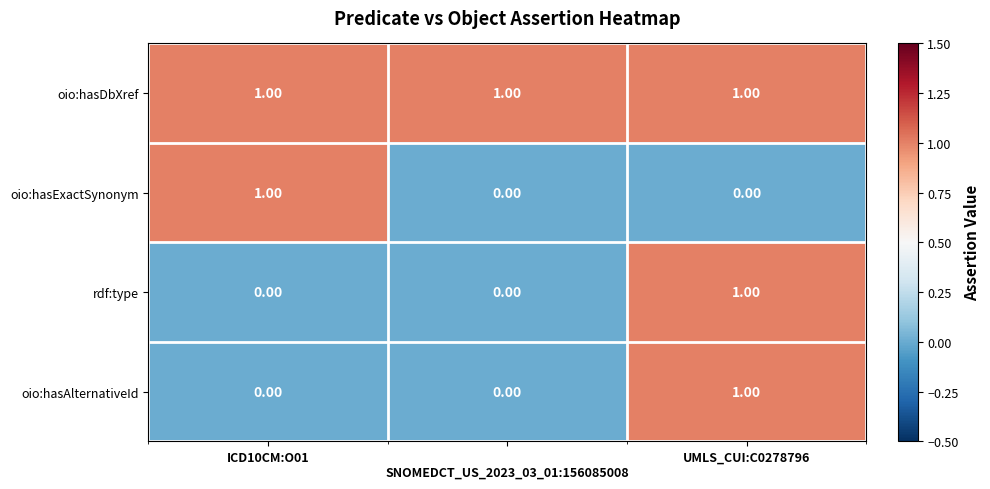

At which category is the sum across all series the highest?

UMLS_CUI:C0278796